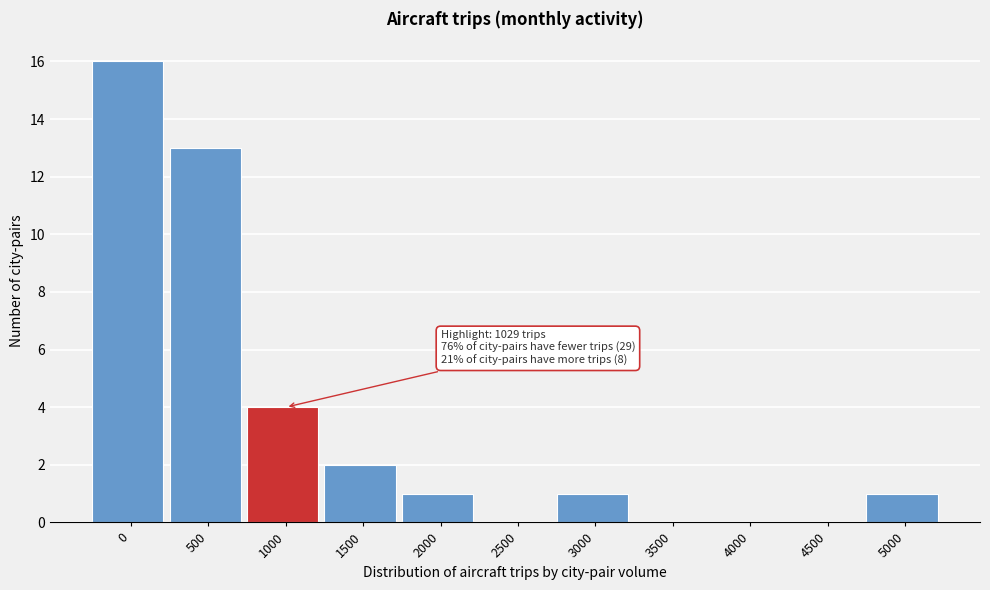

Reading left to right, extract all data points from this chart.

0=16	500=13	1000=4	1500=2	2000=1	2500=0	3000=1	3500=0	4000=0	4500=0	5000=1